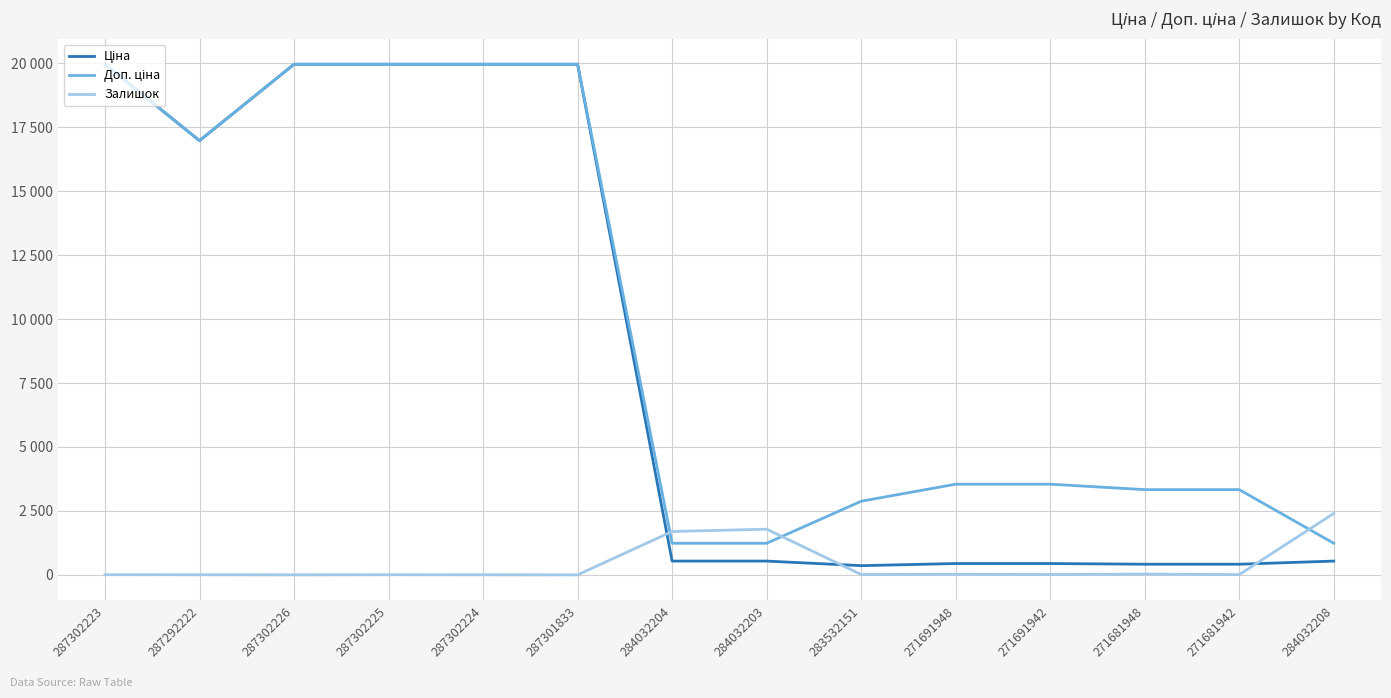

Is this an area chart (filled region under the line)?

No